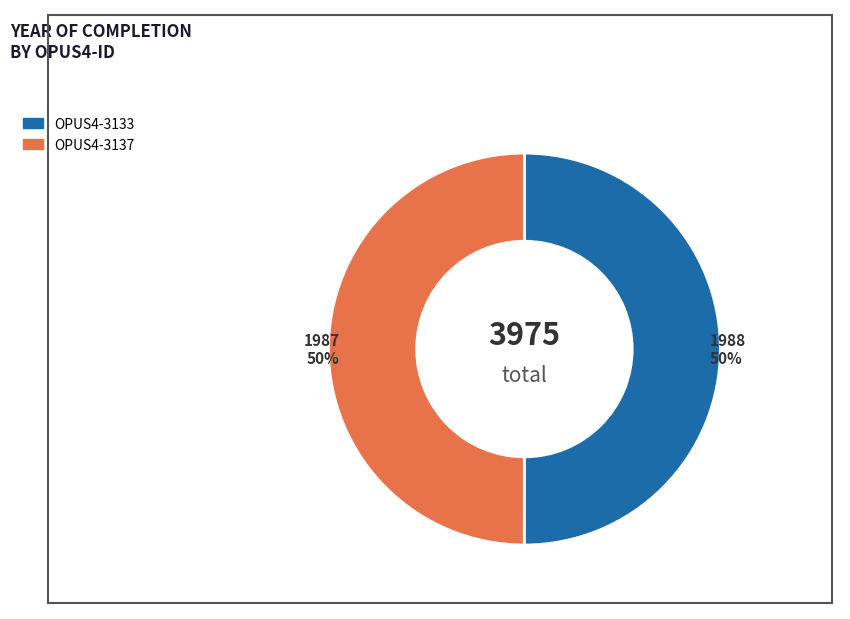

To the nearest percent, what is the average slice percentage?

50%